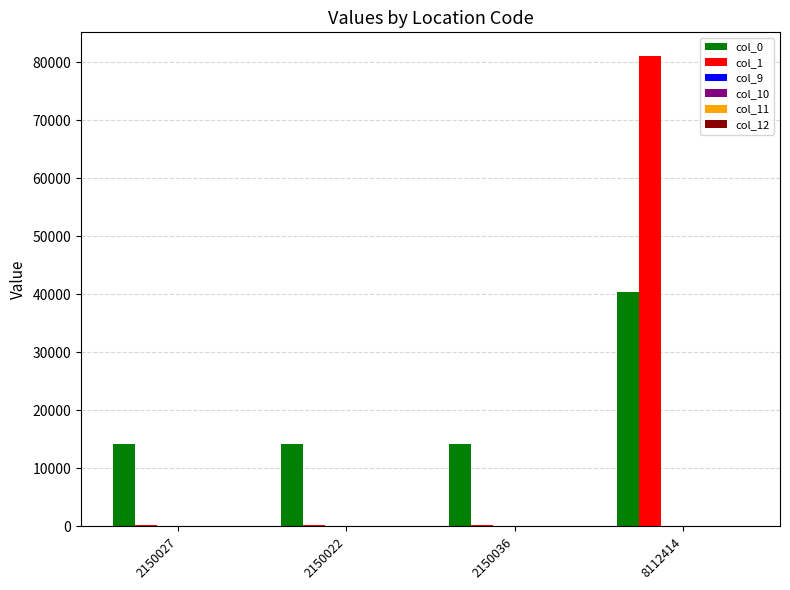

What is the maximum value shown in the chart?

81124